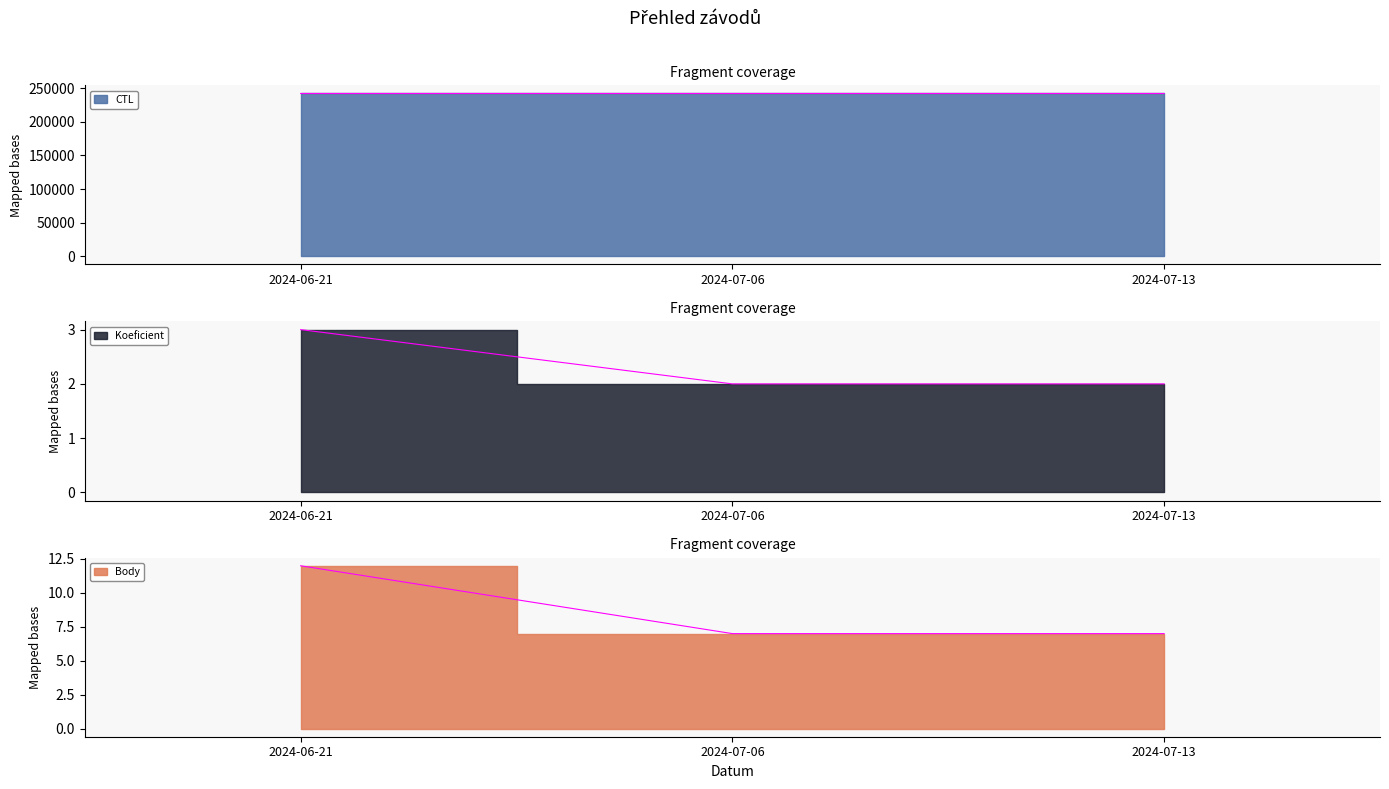

Does the chart have visible grid lines?

No